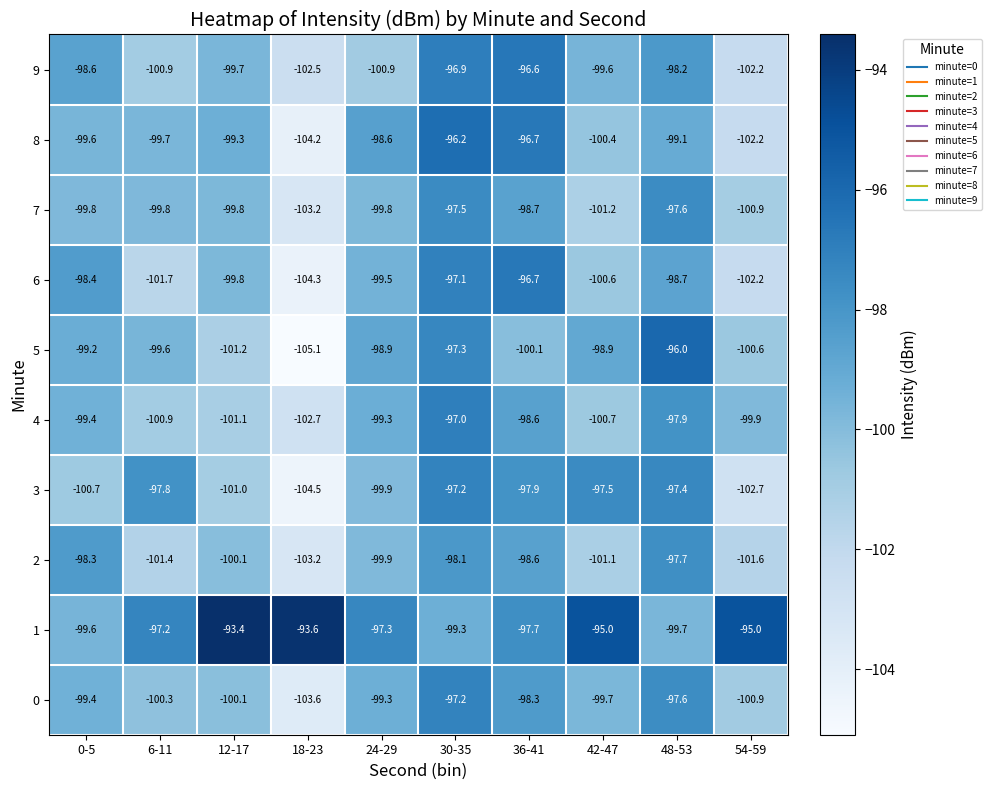

What is the difference between the 2 values at 0-5 and 12-17?

1.8